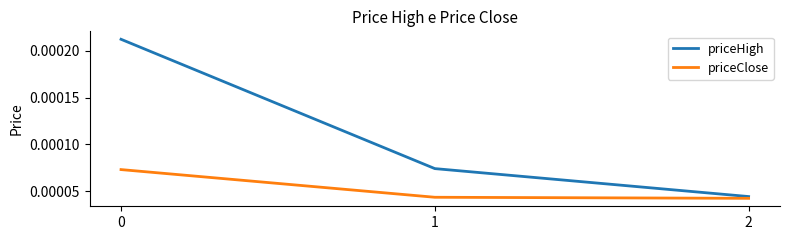

List the series in order of their overall mean, lowest first.

priceClose, priceHigh